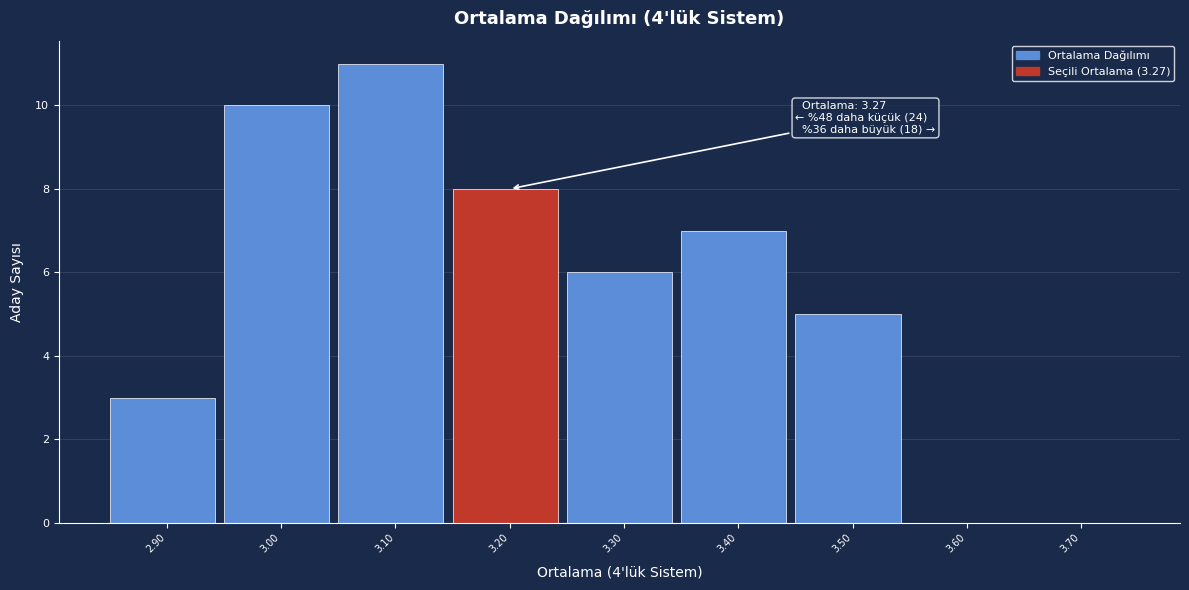

Reading left to right, transcribe all the data shown in this chart.

2.90=3	3.00=10	3.10=11	3.20=8	3.30=6	3.40=7	3.50=5	3.60=0	3.70=0